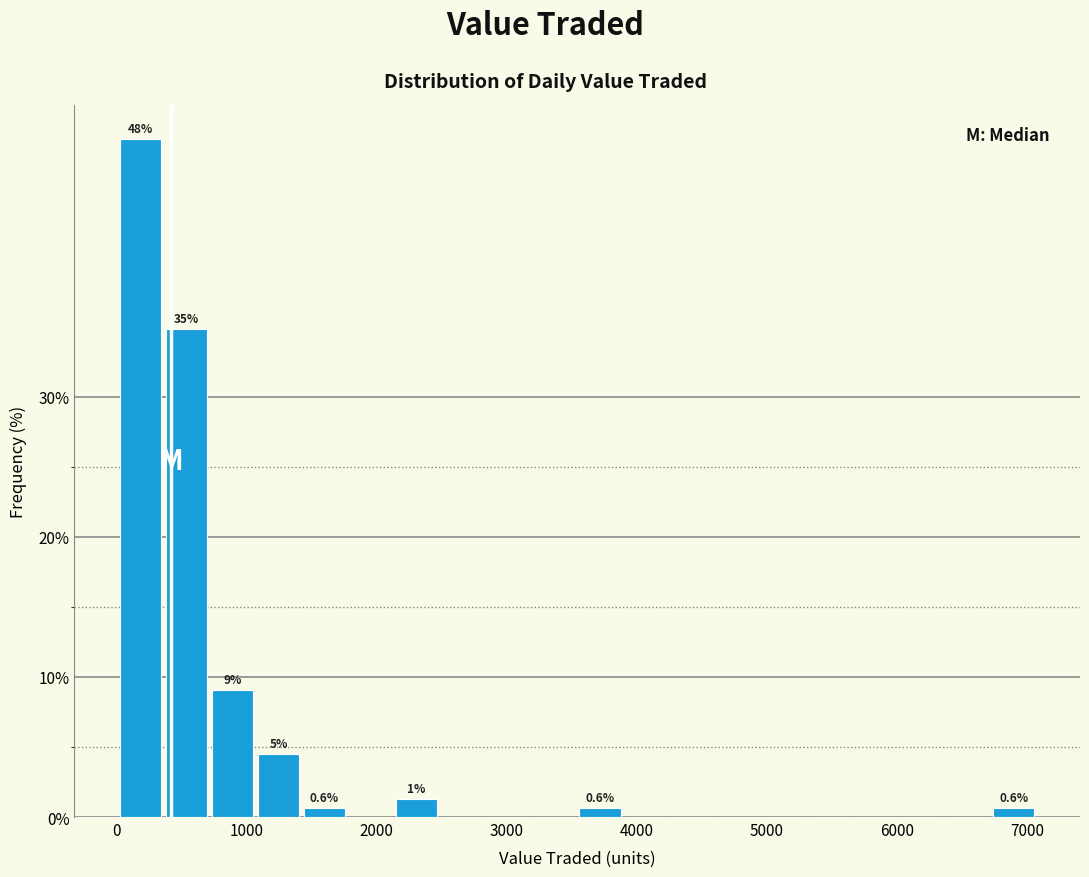

Around what value on the x-axis is the tallest bar? Give the approximate position of its centre, as read against the axis.

200